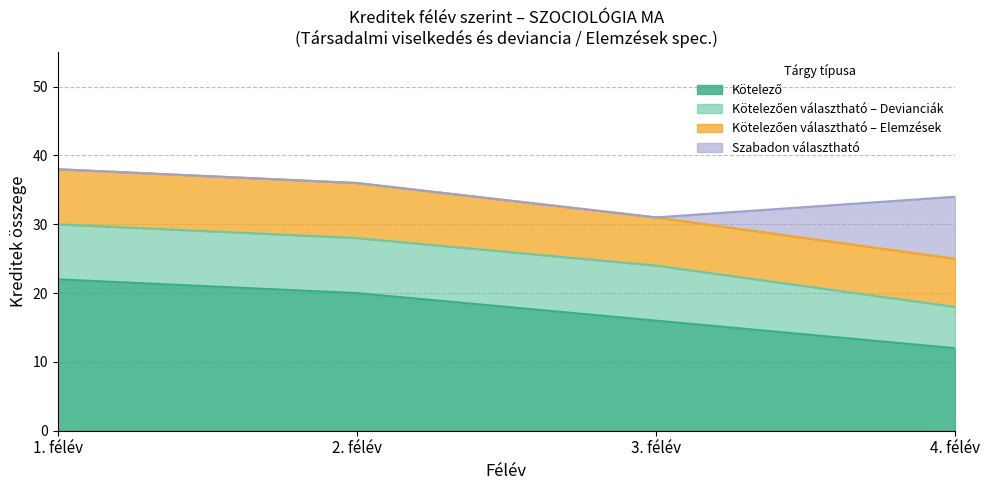

What is the total value across all series at 4. félév?

34